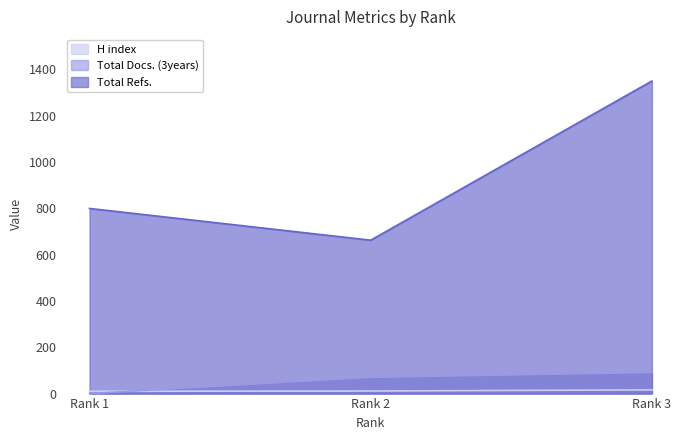

Count the H index values in the range 10 to 16.

3